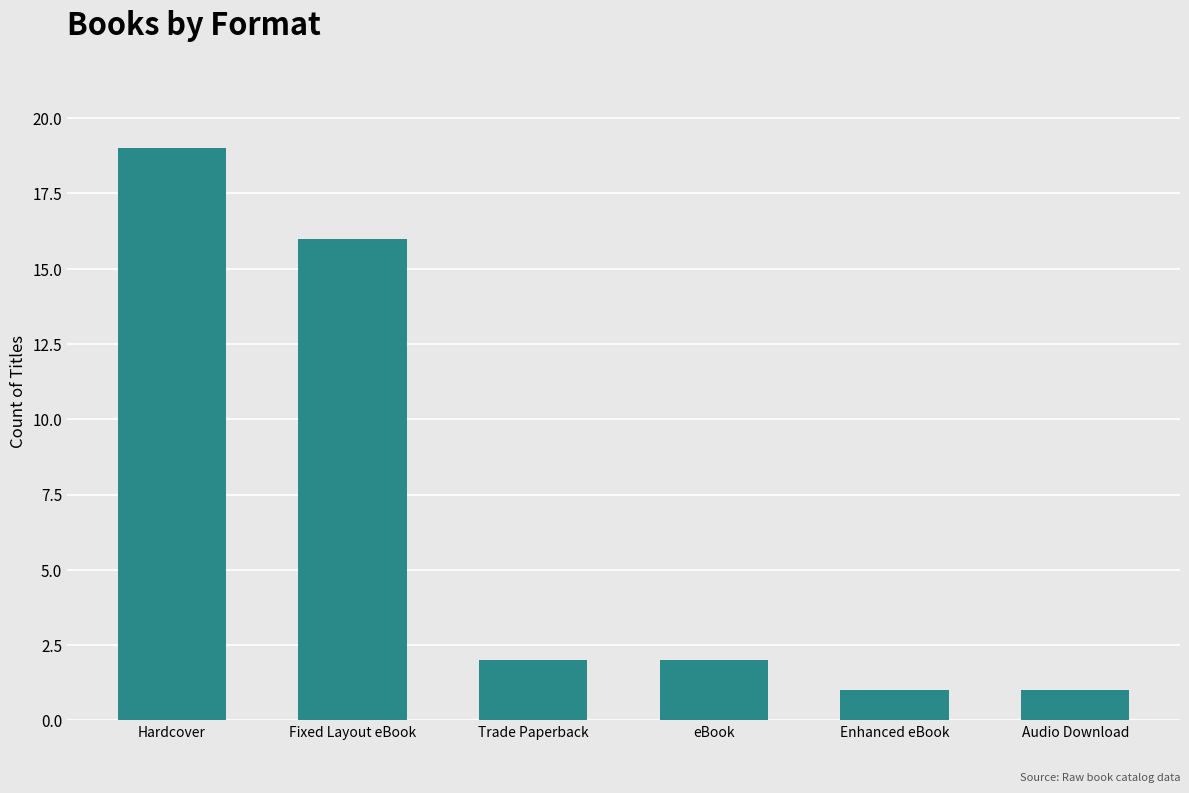

What is the change in value from eBook to Enhanced eBook?

-1